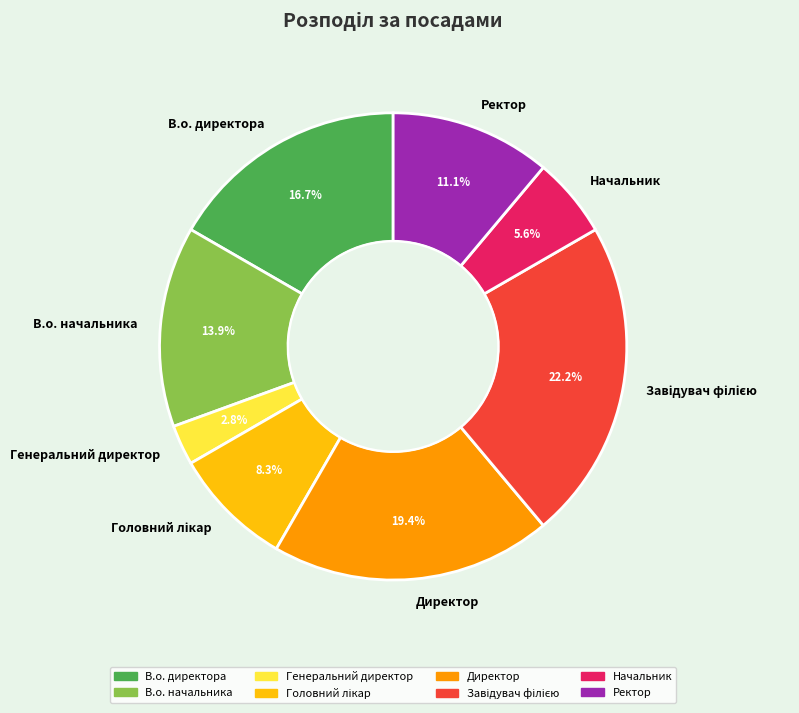

What portion of the pie excludes Генеральний директор?

97.2%